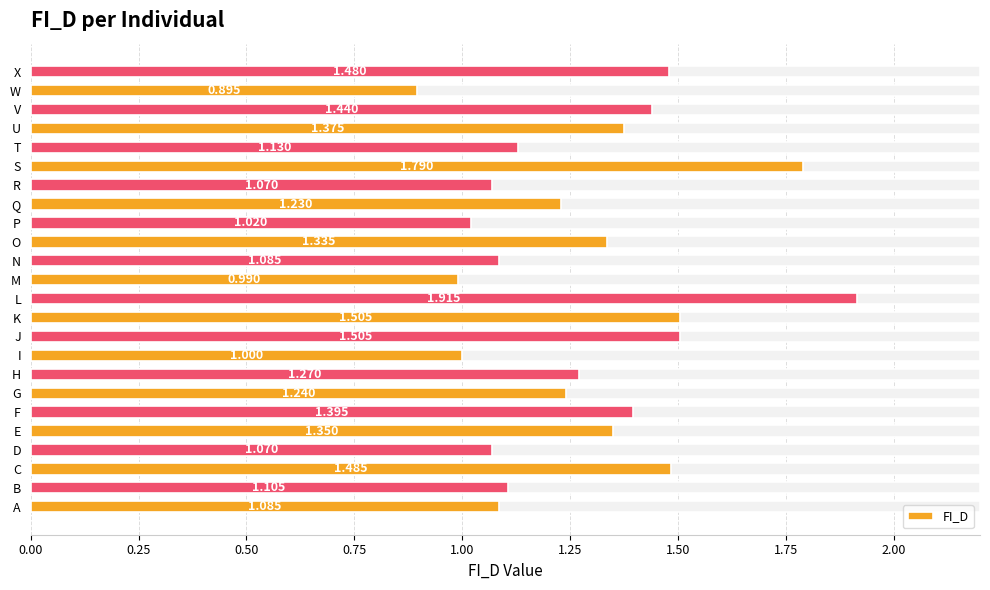

What is the value of the 21st bar from the left?

1.4